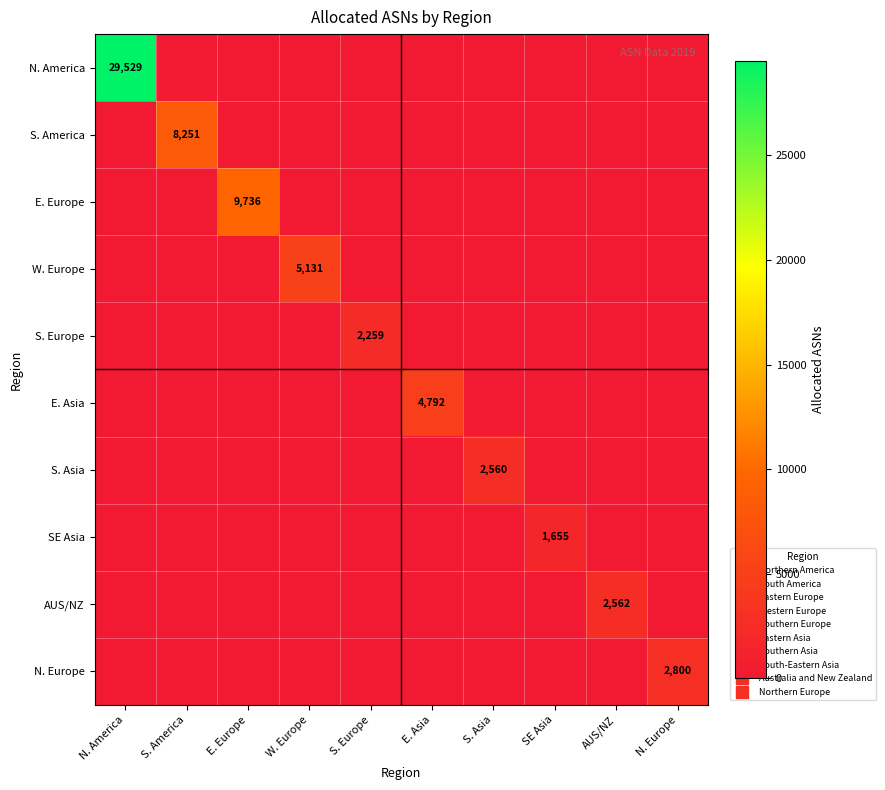

What is the difference between the maximum and second lowest values in the SE Asia series?

1655